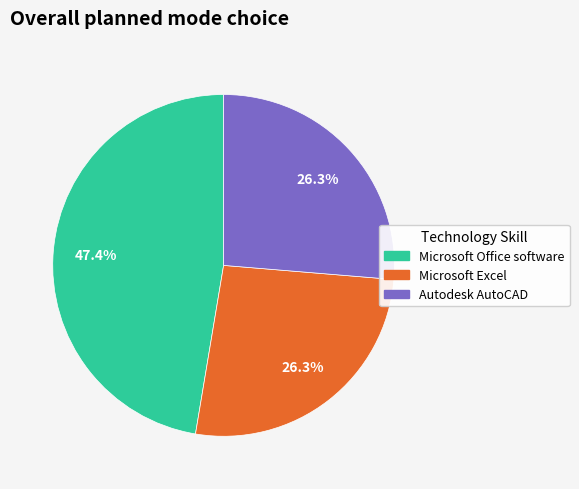

To the nearest percent, what is the average slice percentage?

33%